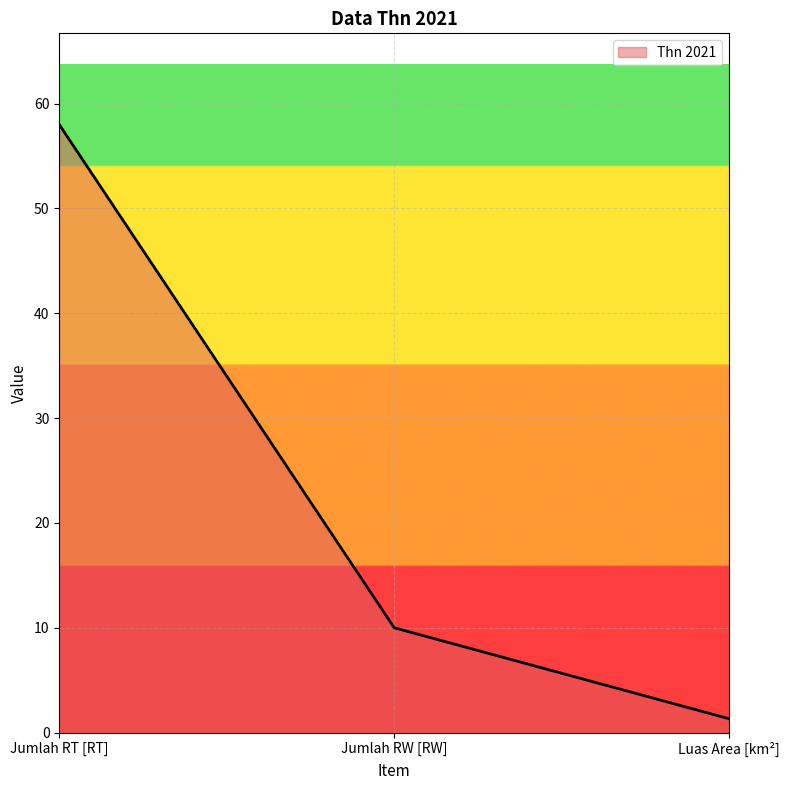

What is the greatest value displayed?

58.0